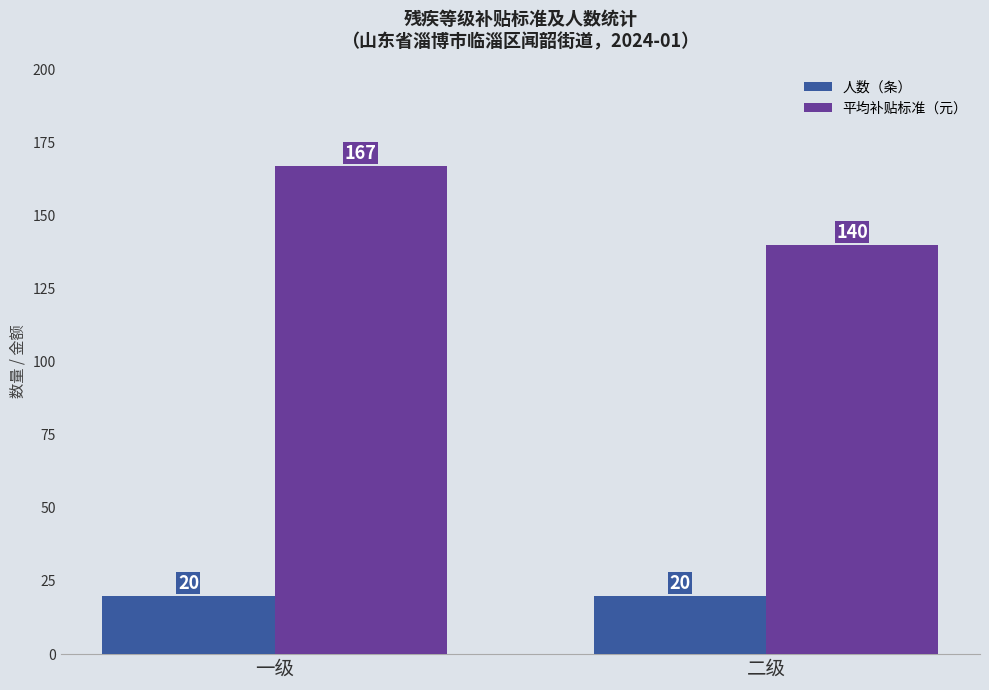

How many bars are there in each group?

2